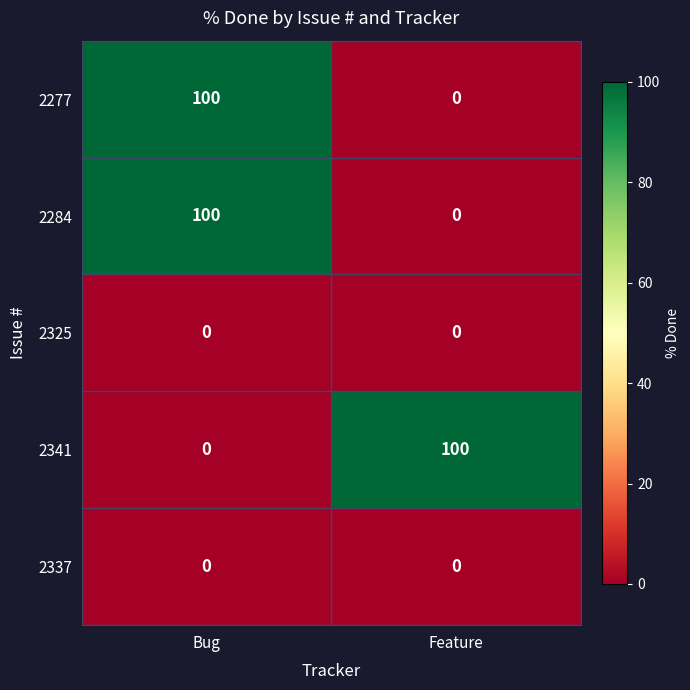

What is the difference between the highest and lowest values at Feature?

100